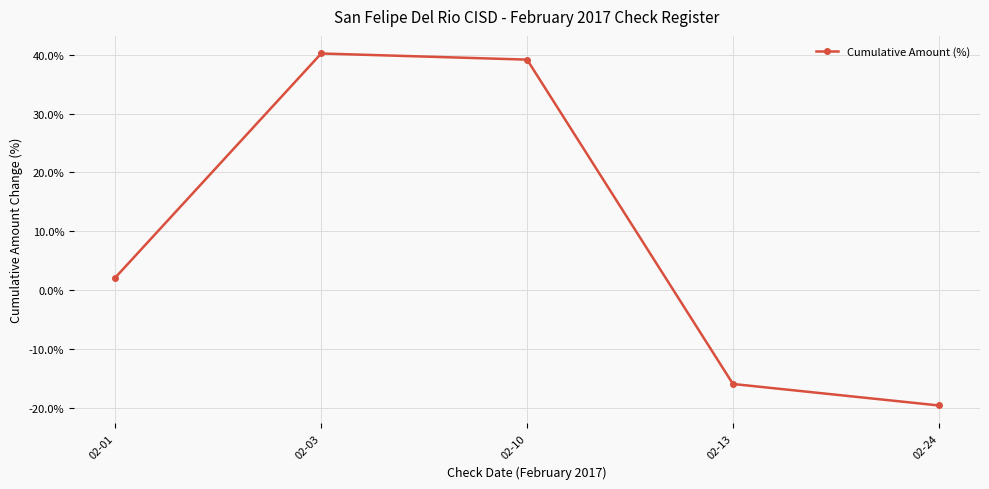

True or false: the data shows 40.2 at 02-03.

True